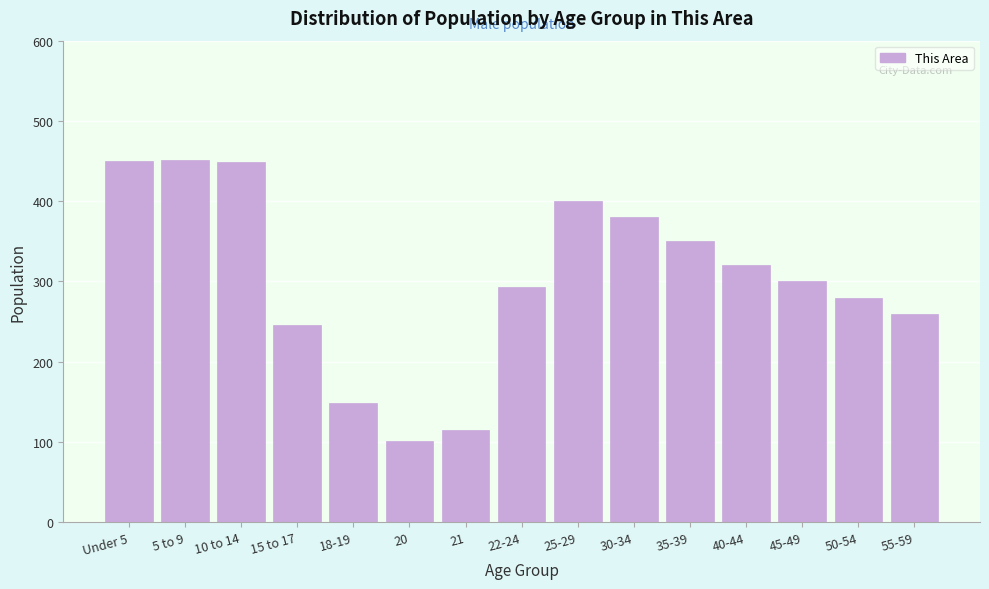

What is the label of the 13th bar from the right?

10 to 14